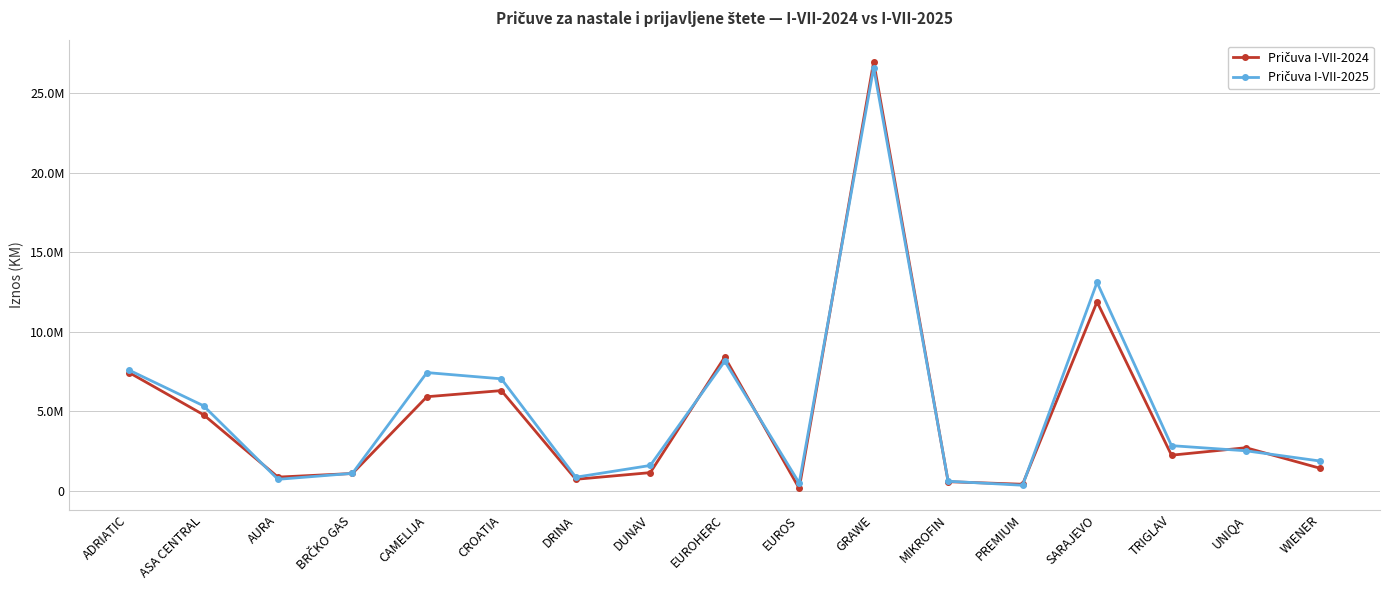

Is this an area chart (filled region under the line)?

No